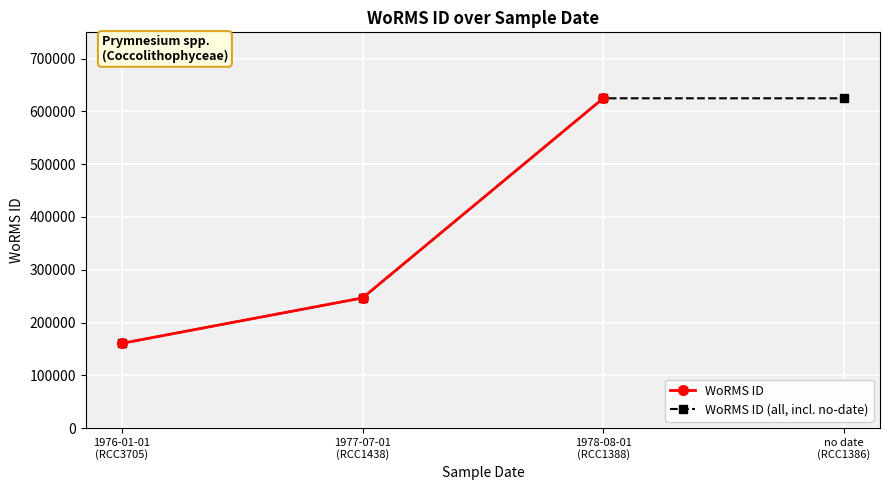

What is the value of the WoRMS ID point at the 1st from the left?

160564